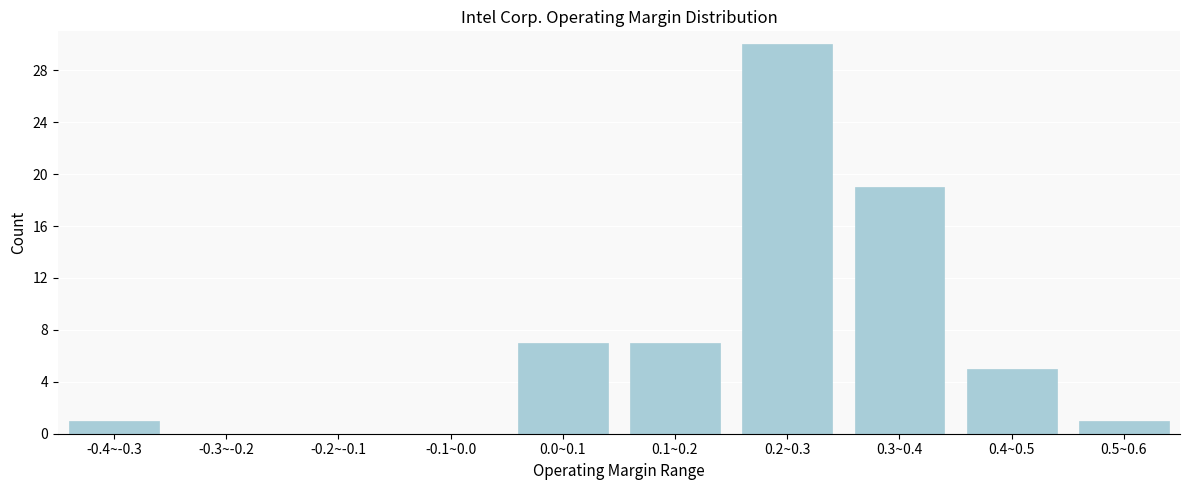

Reading left to right, extract all data points from this chart.

-0.4~-0.3=1	-0.3~-0.2=0	-0.2~-0.1=0	-0.1~0.0=0	0.0~0.1=7	0.1~0.2=7	0.2~0.3=30	0.3~0.4=19	0.4~0.5=5	0.5~0.6=1